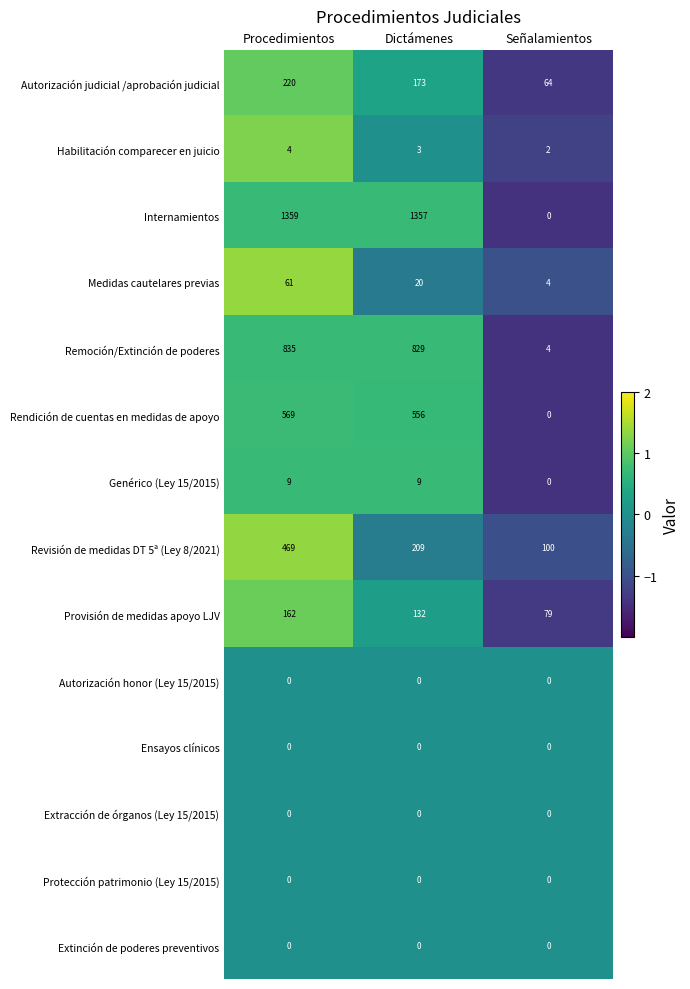

Is the value of Protección patrimonio (Ley 15/2015) at Procedimientos greater than the value of Habilitación comparecer en juicio at Dictámenes?

No